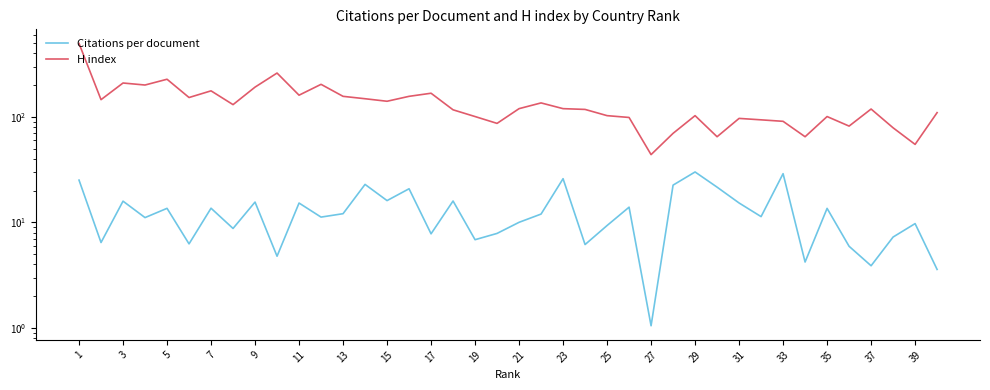

At how many categories does at least one series exceed 27?

40